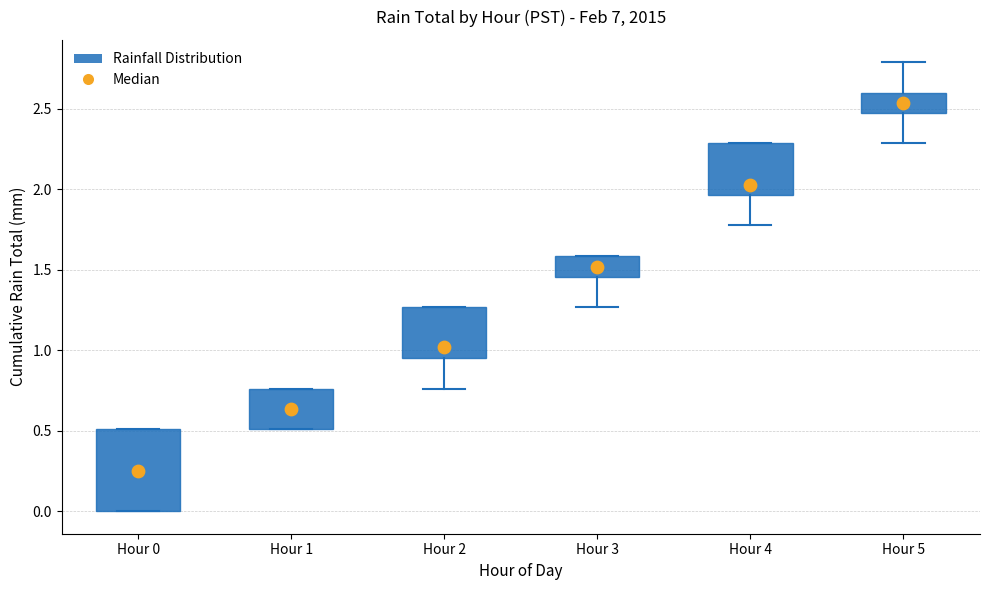

Where is the upper edge of the box for Hour 0 on the y-axis? The values are not printed on the chart, so give them approximately, as read against the axis.

0.50